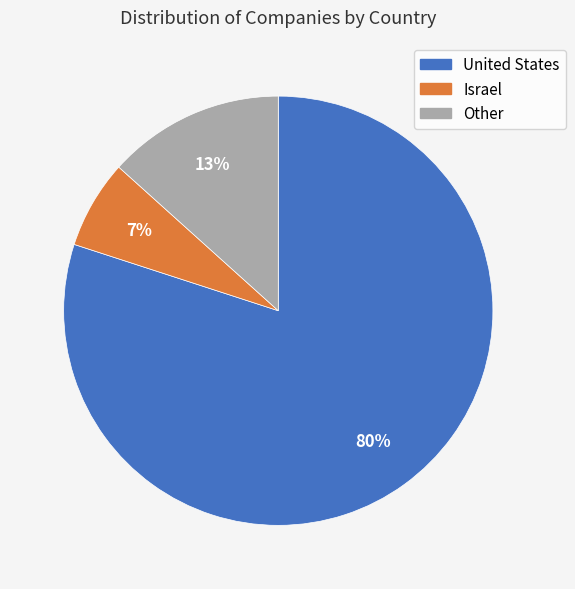

Is the sum of Israel and United States greater than half?

Yes